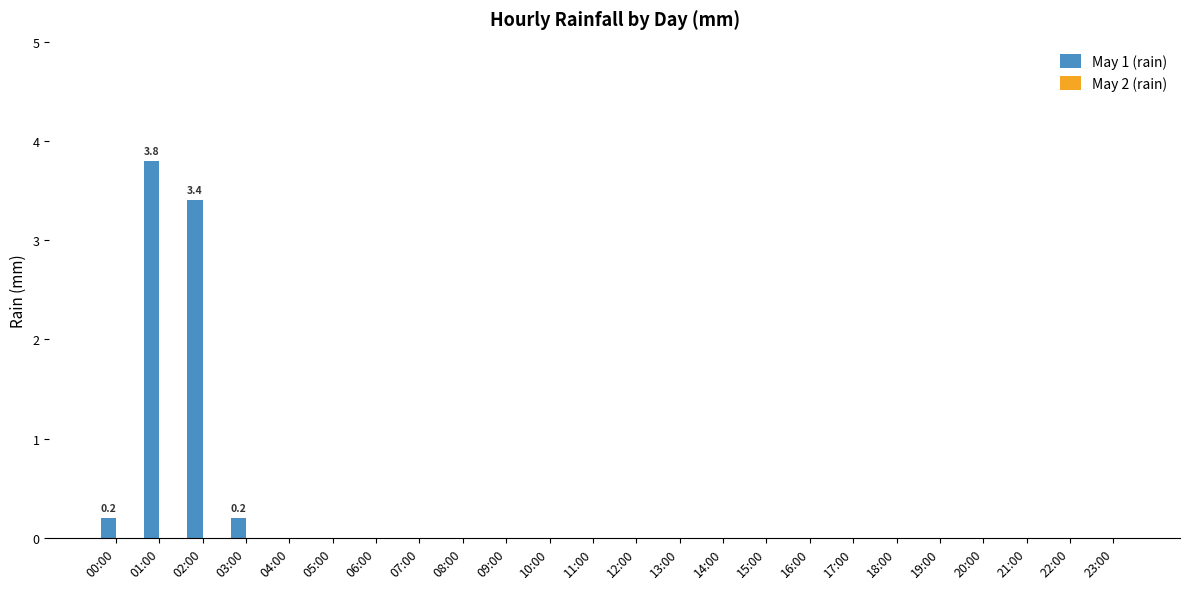

Which category has the highest value across all series?

01:00